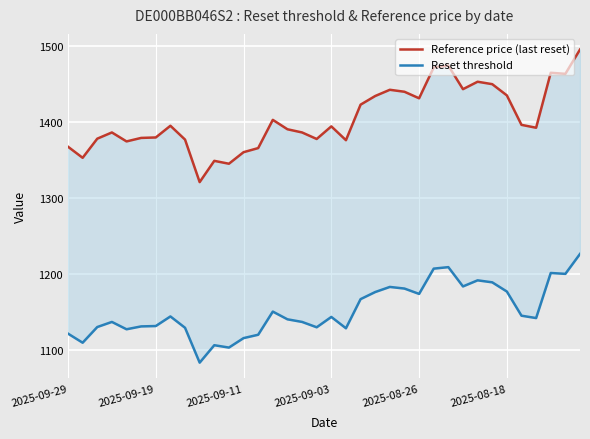

At how many categories does at least one series exceed 1254?

36